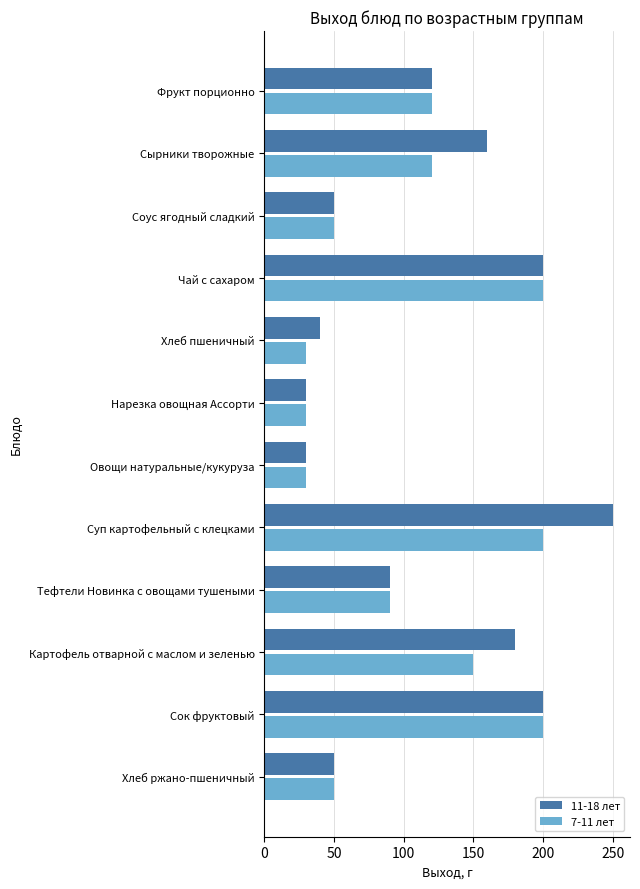

What is the difference between the maximum and minimum values in the 7-11 лет series?

170